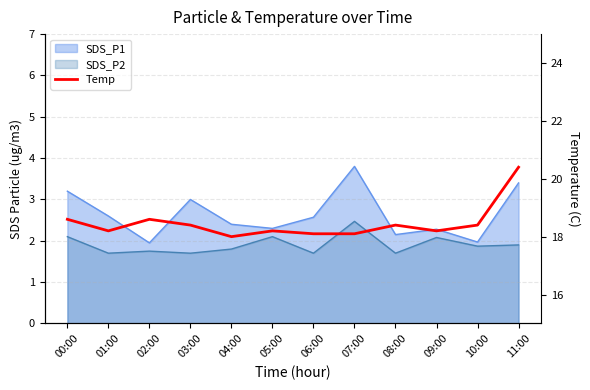

What position from the left is 10:00?

11